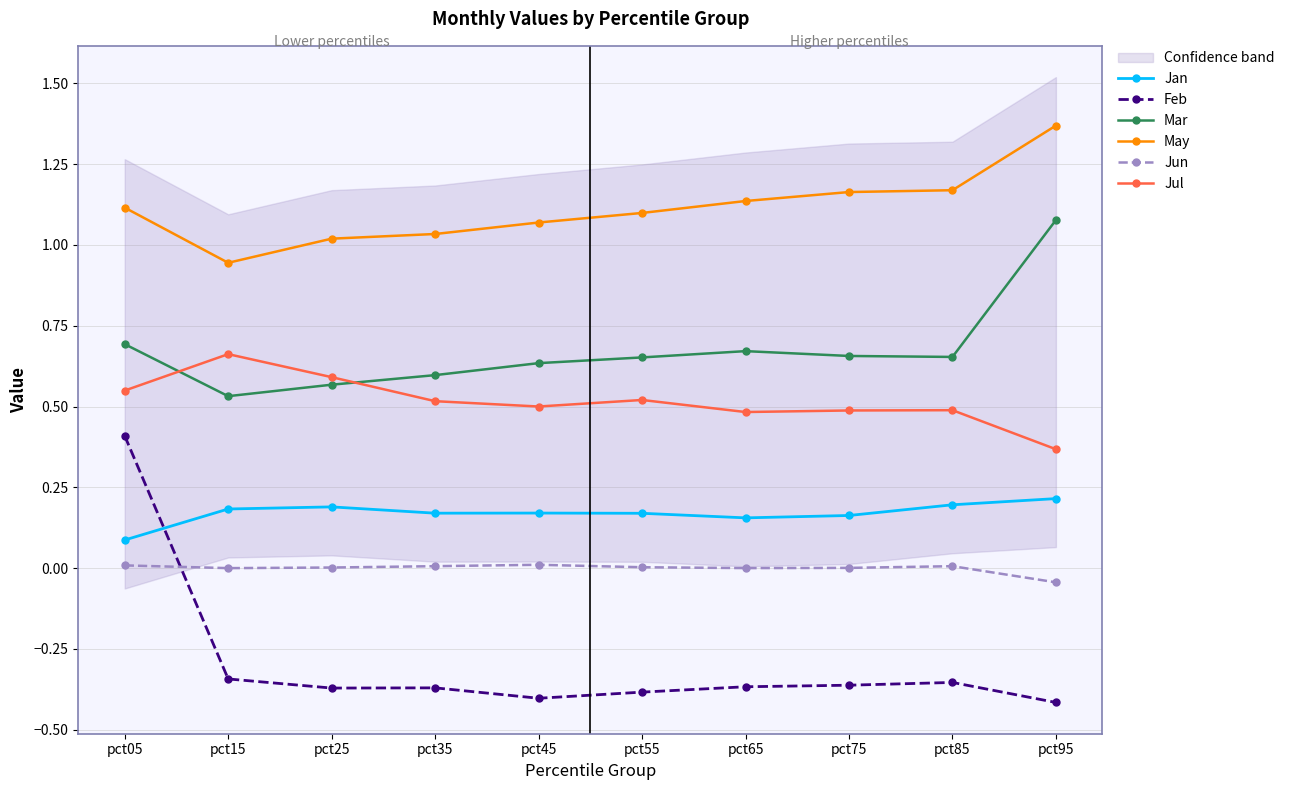

How many Feb values are between 0 and 1?

1